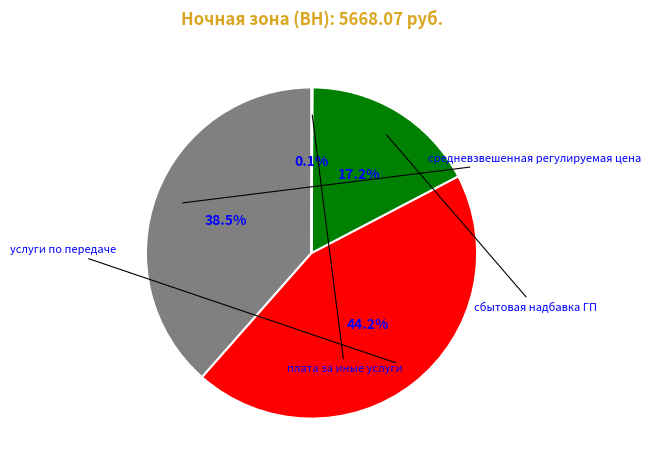

Does сбытовая надбавка ГП account for over 50% of the chart?

No